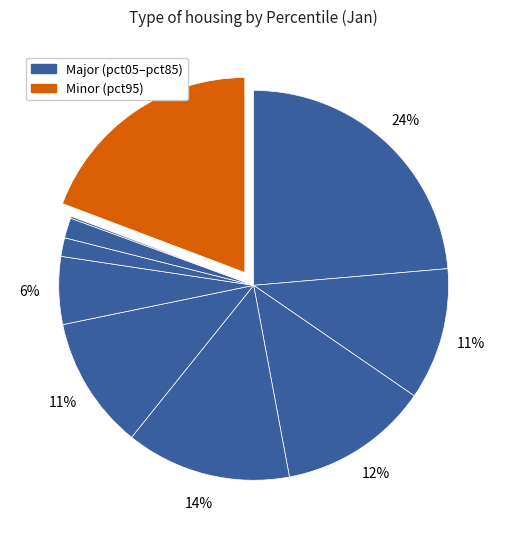

Rank the categories by value from highest to lowest.

pct05, pct95, pct35, pct25, pct45, pct15, pct55, pct75, pct65, pct85